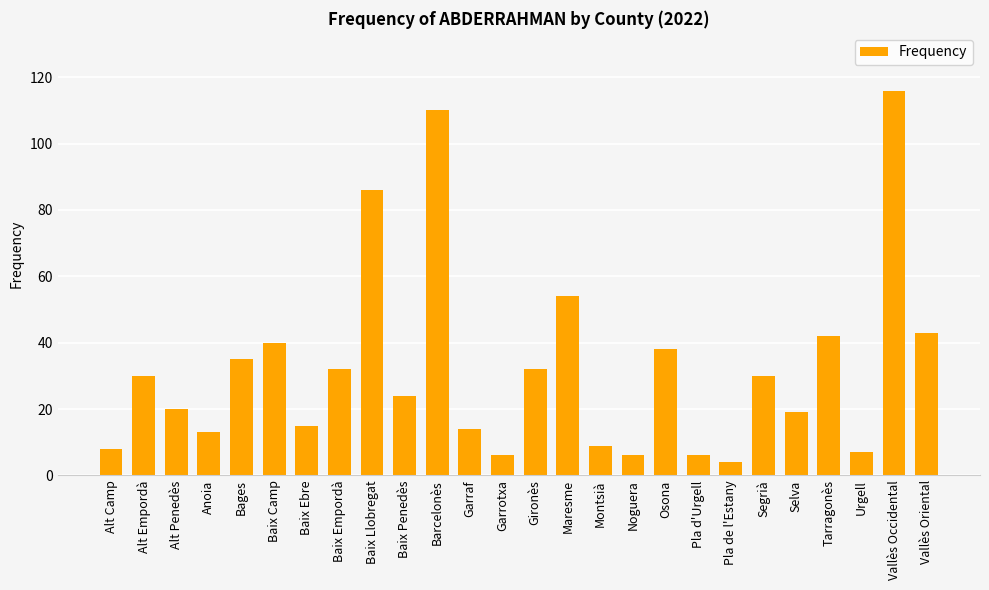

How many categories are shown in the chart?

26